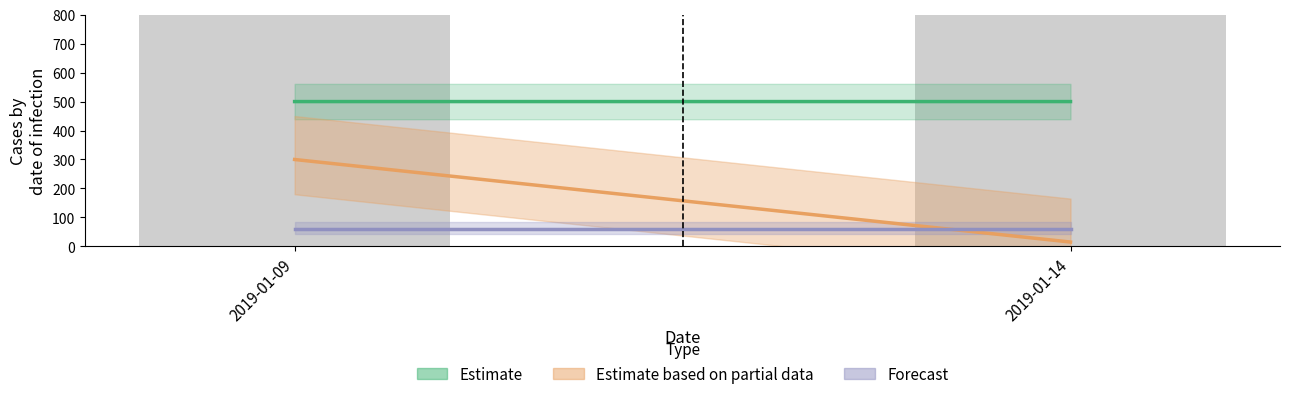

What is the difference between the maximum and minimum values in the Estimate based on partial data series?

285.0